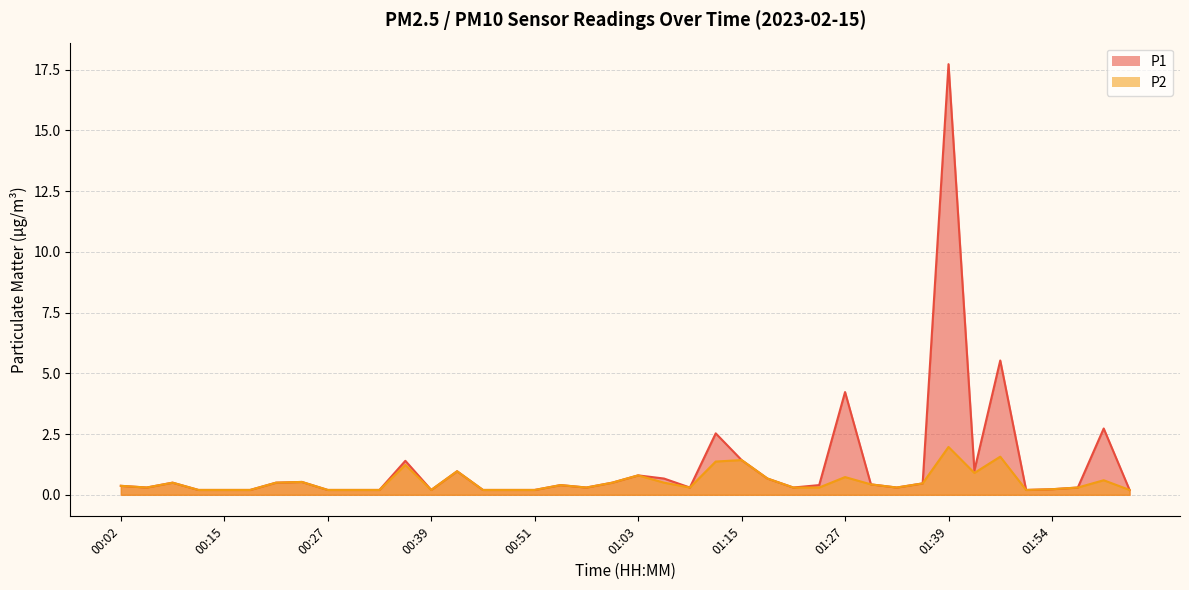

What are all the series names shown in the legend?

P1, P2